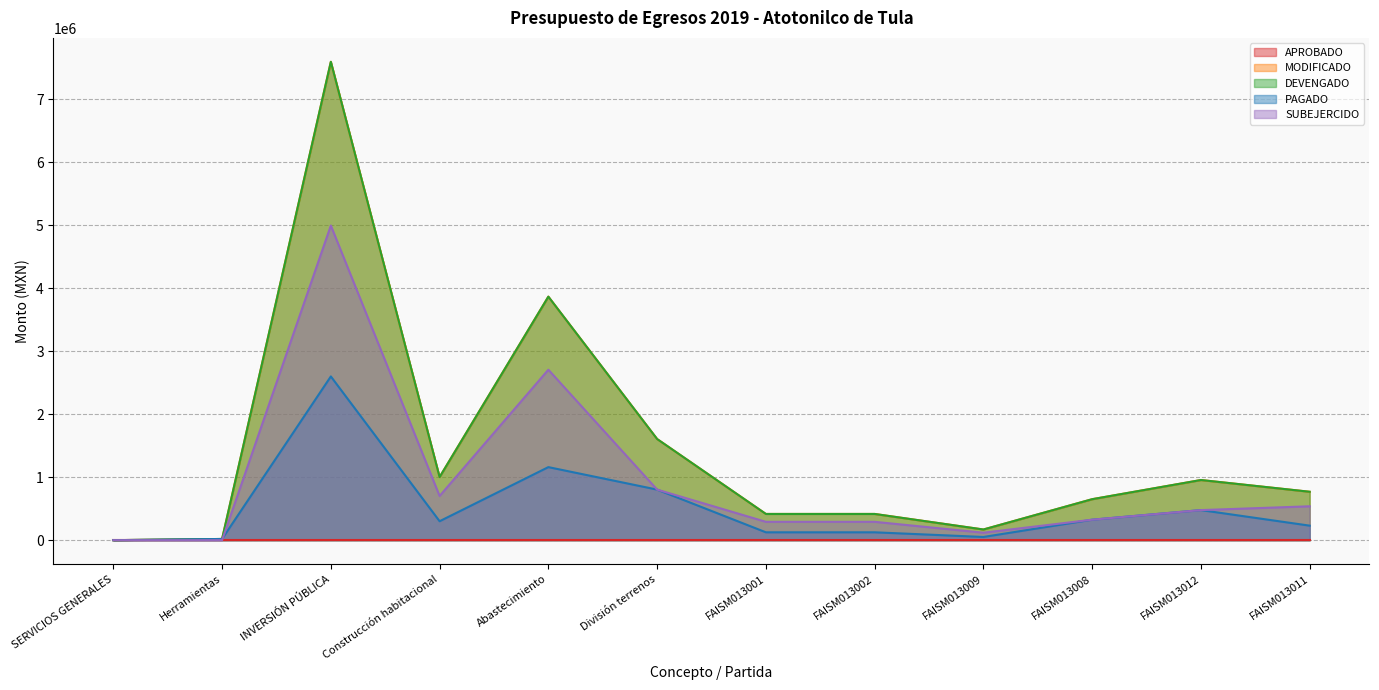

True or false: MODIFICADO and PAGADO cross at least once.

False